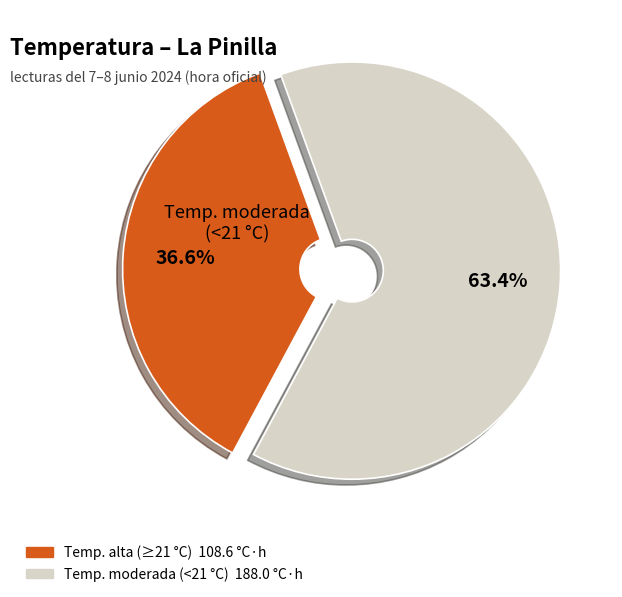

Does any single category account for the majority?

Yes